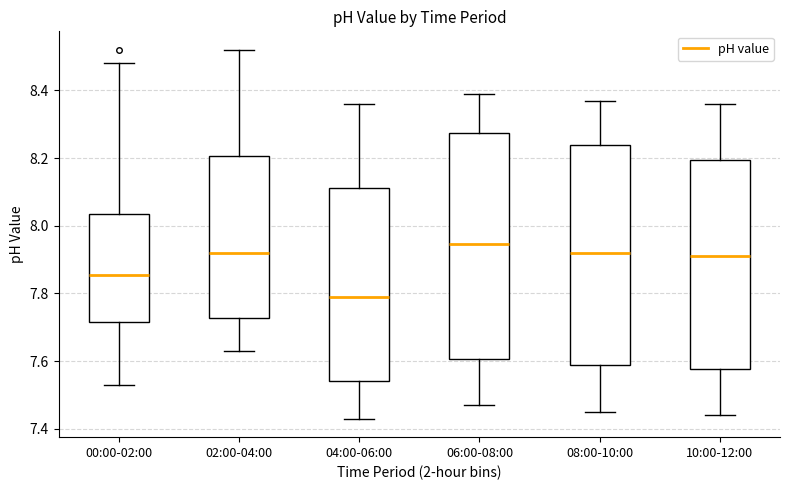

Reading left to right, transcribe this box plot: for each box, give where its median line is, the range the box spans, and where its two whiskers end, as read against the y-axis. The values are not printed on the chart, so give them approximately, as read against the axis.

00:00-02:00: median 7.86, box 7.72 to 8.04, whiskers 7.54 to 8.48
02:00-04:00: median 7.92, box 7.72 to 8.20, whiskers 7.64 to 8.52
04:00-06:00: median 7.80, box 7.54 to 8.12, whiskers 7.44 to 8.36
06:00-08:00: median 7.94, box 7.60 to 8.28, whiskers 7.48 to 8.40
08:00-10:00: median 7.92, box 7.58 to 8.24, whiskers 7.46 to 8.38
10:00-12:00: median 7.92, box 7.58 to 8.20, whiskers 7.44 to 8.36